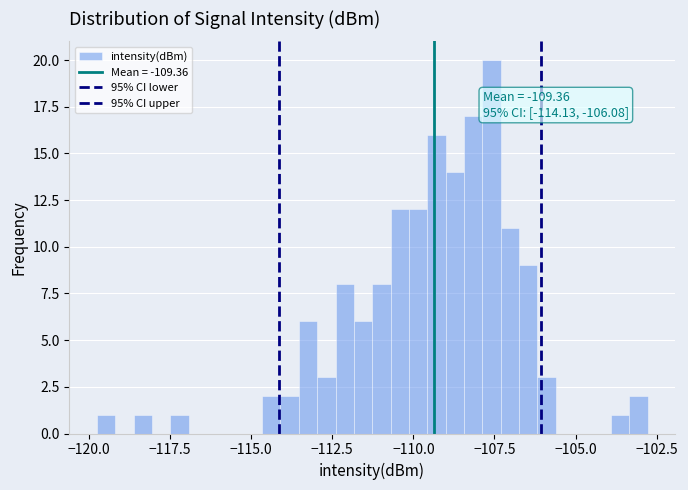

Read against the x-axis, roughly where is the centre of the tallest bar?

-107.5